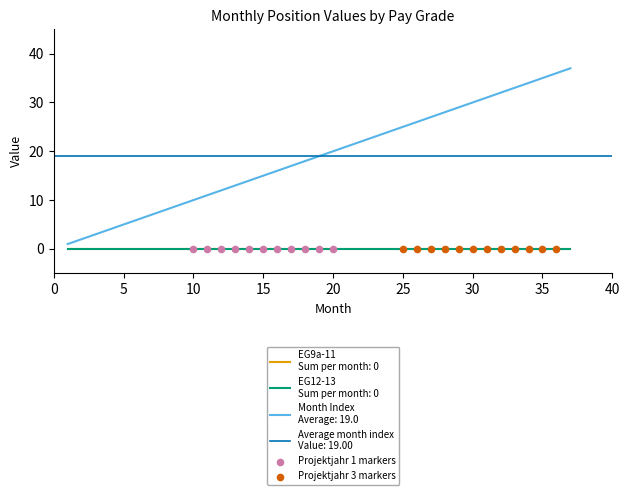

Which series reaches the minimum Y coordinate?

EG9a-11